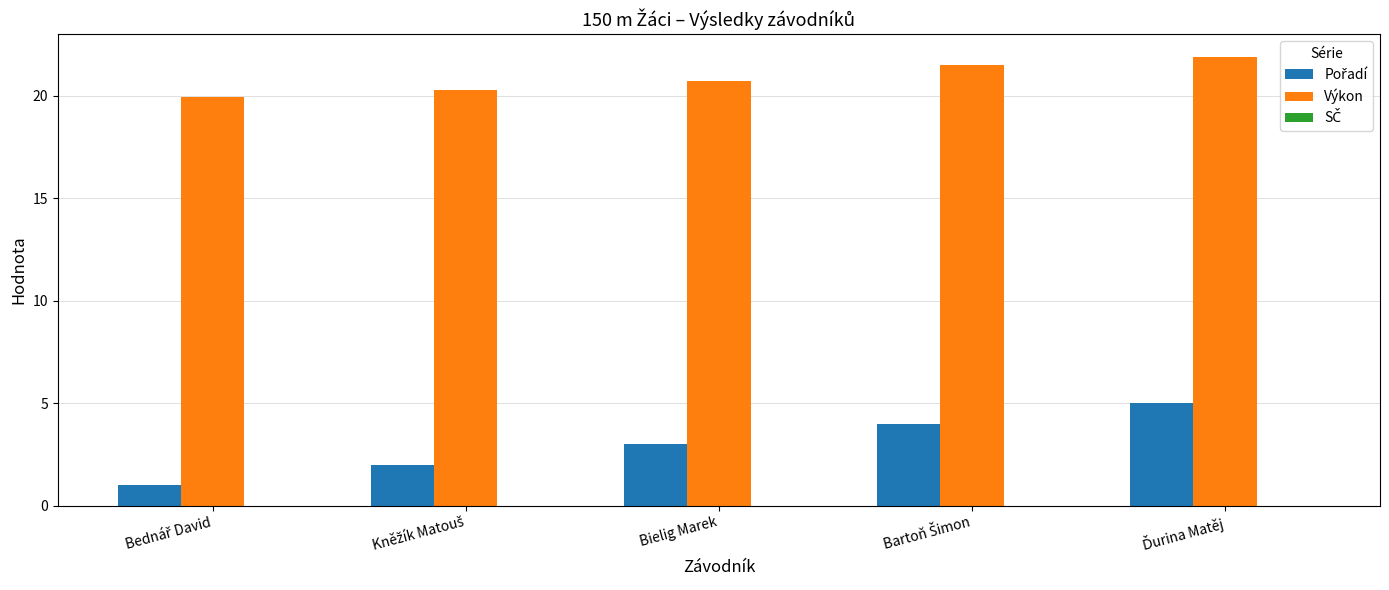

What is the value of the Výkon bar at the 4th from the left?

21.5